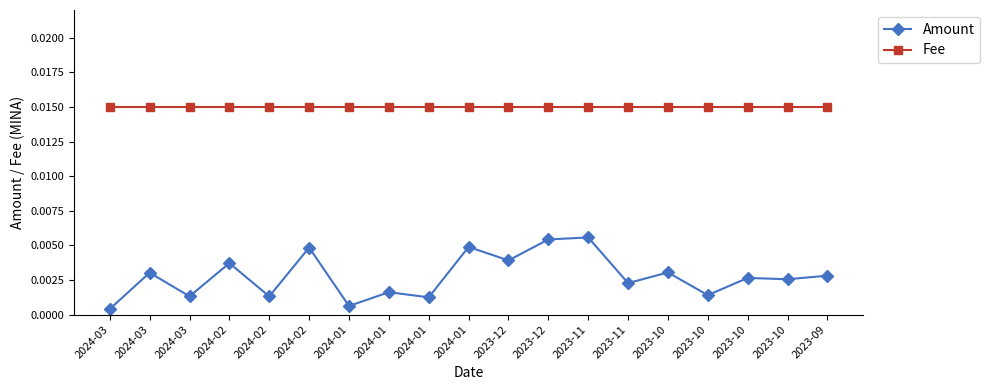

What are all the series names shown in the legend?

Amount, Fee